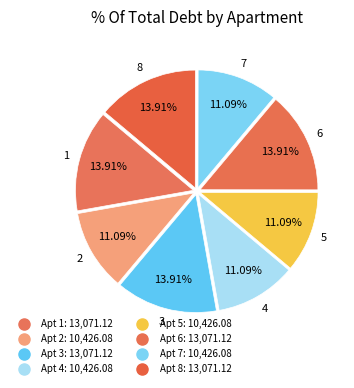

Which slice is the largest?

1